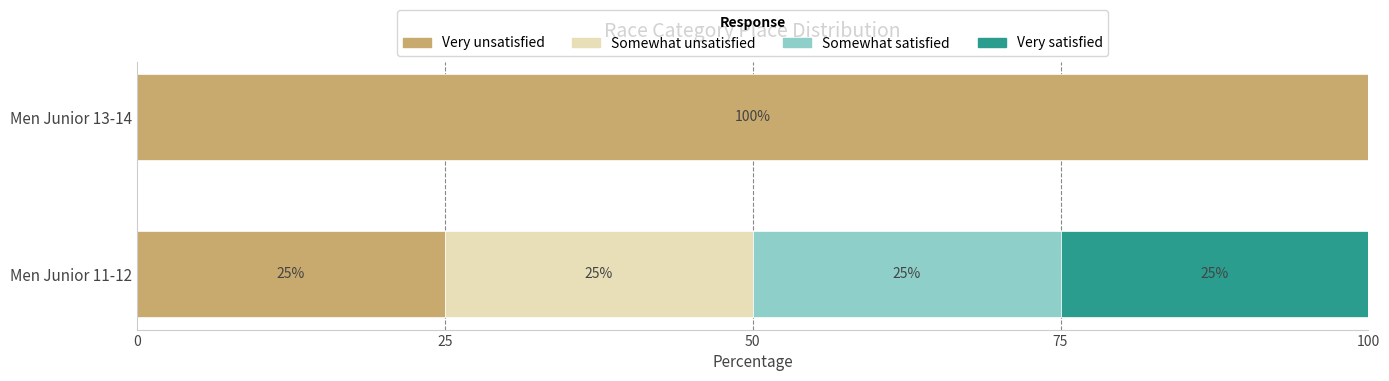

What is the total value across all series at Men Junior 13-14?

100